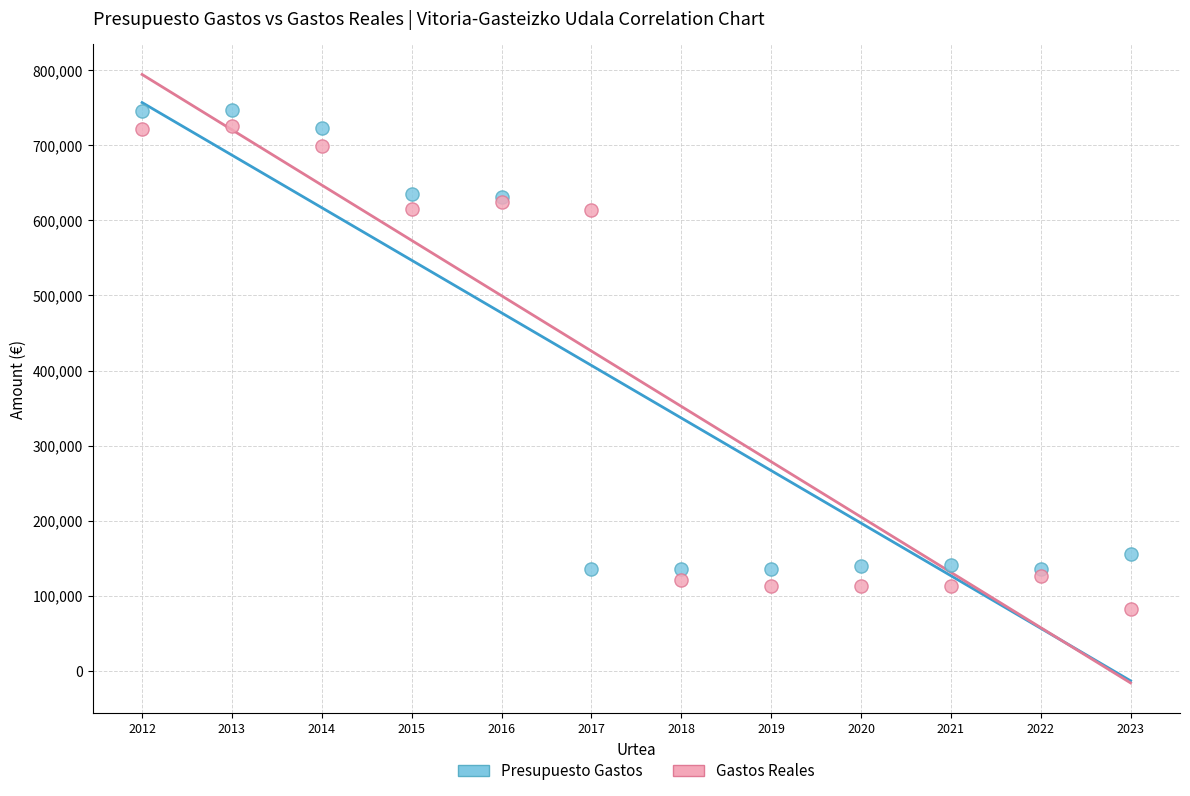

Which series contains the lowest Y value?

Gastos Reales